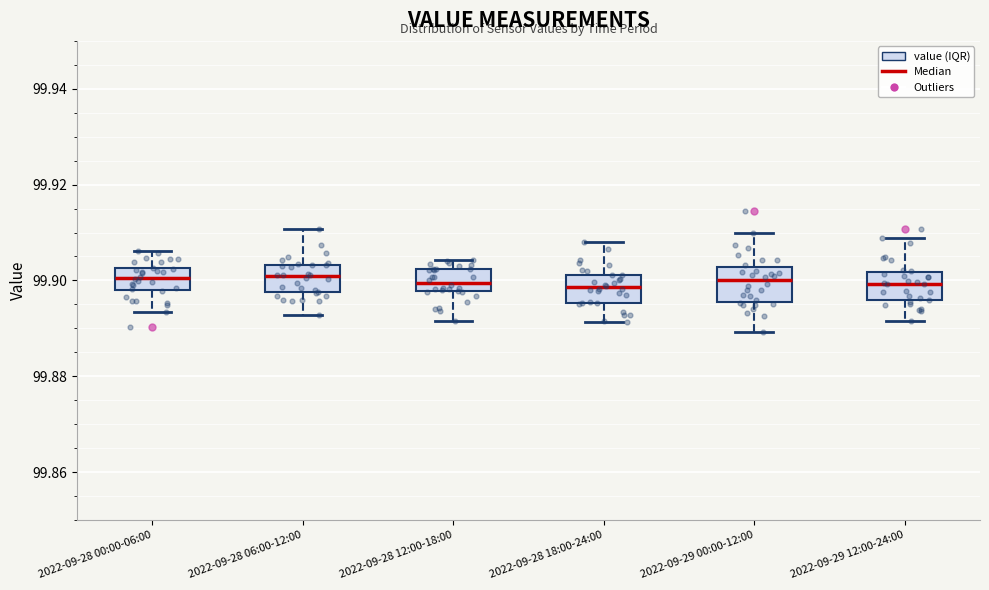

Reading left to right, transcribe this box plot: for each box, give where its median line is, the range the box spans, and where its two whiskers end, as read against the y-axis. The values are not printed on the chart, so give them approximately, as read against the axis.

2022-09-28 00:00-06:00: median 99.900, box 99.898 to 99.902, whiskers 99.894 to 99.906
2022-09-28 06:00-12:00: median 99.900, box 99.898 to 99.904, whiskers 99.892 to 99.910
2022-09-28 12:00-18:00: median 99.900, box 99.898 to 99.902, whiskers 99.892 to 99.904
2022-09-28 18:00-24:00: median 99.898, box 99.896 to 99.902, whiskers 99.892 to 99.908
2022-09-29 00:00-12:00: median 99.900, box 99.896 to 99.902, whiskers 99.890 to 99.910
2022-09-29 12:00-24:00: median 99.900, box 99.896 to 99.902, whiskers 99.892 to 99.908